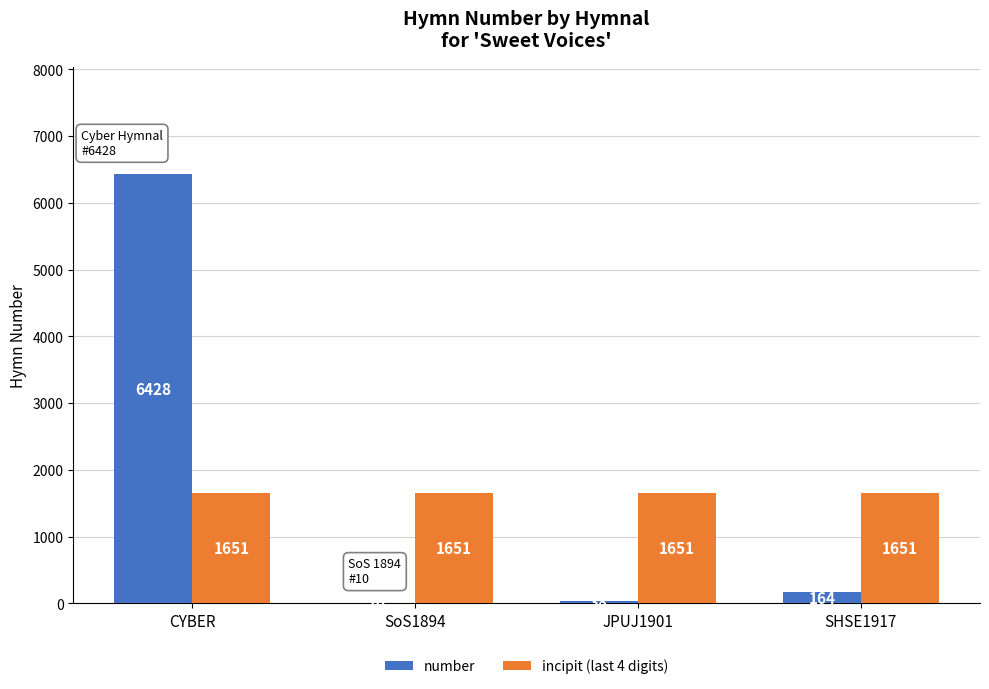

At which label is number closest to 3219?

SHSE1917